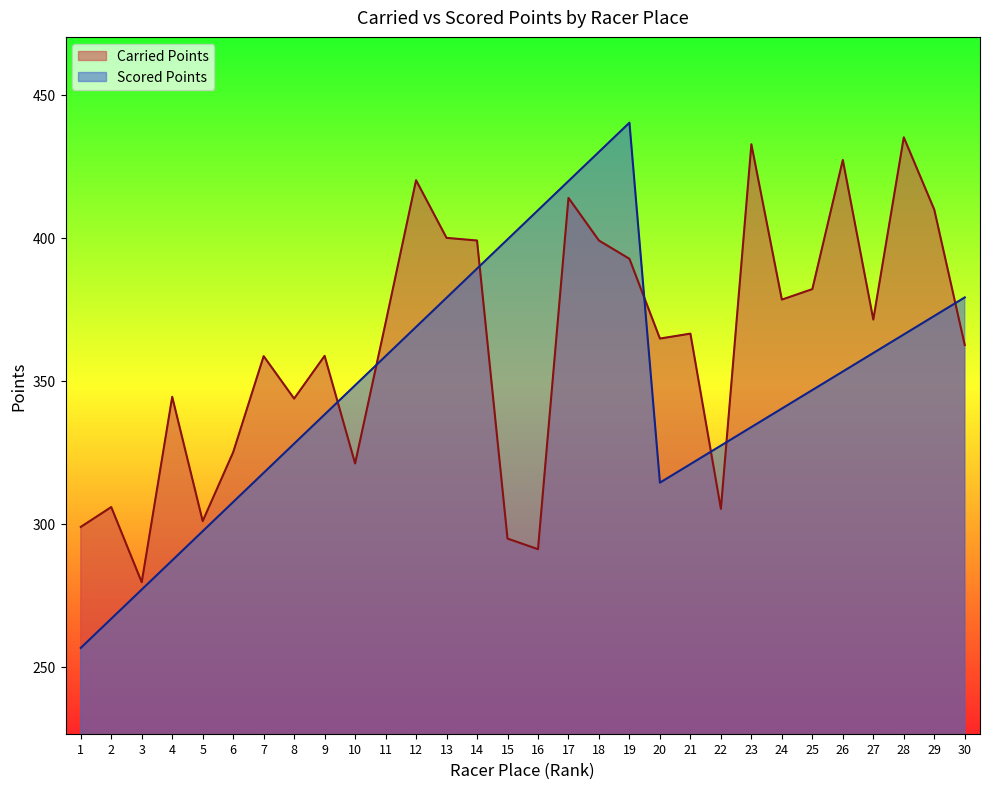

At which category does the chart reach its peak across all series?

19